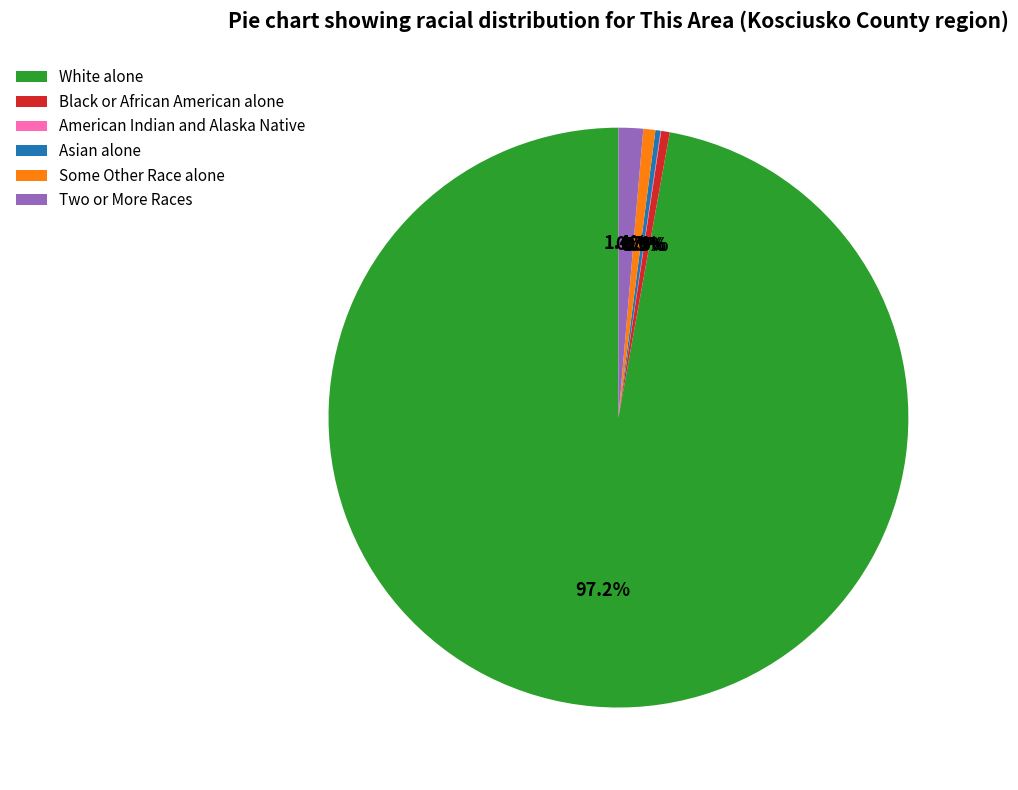

Approximately how many times larger is the value at Some Other Race alone compared to Asian alone?

2.3